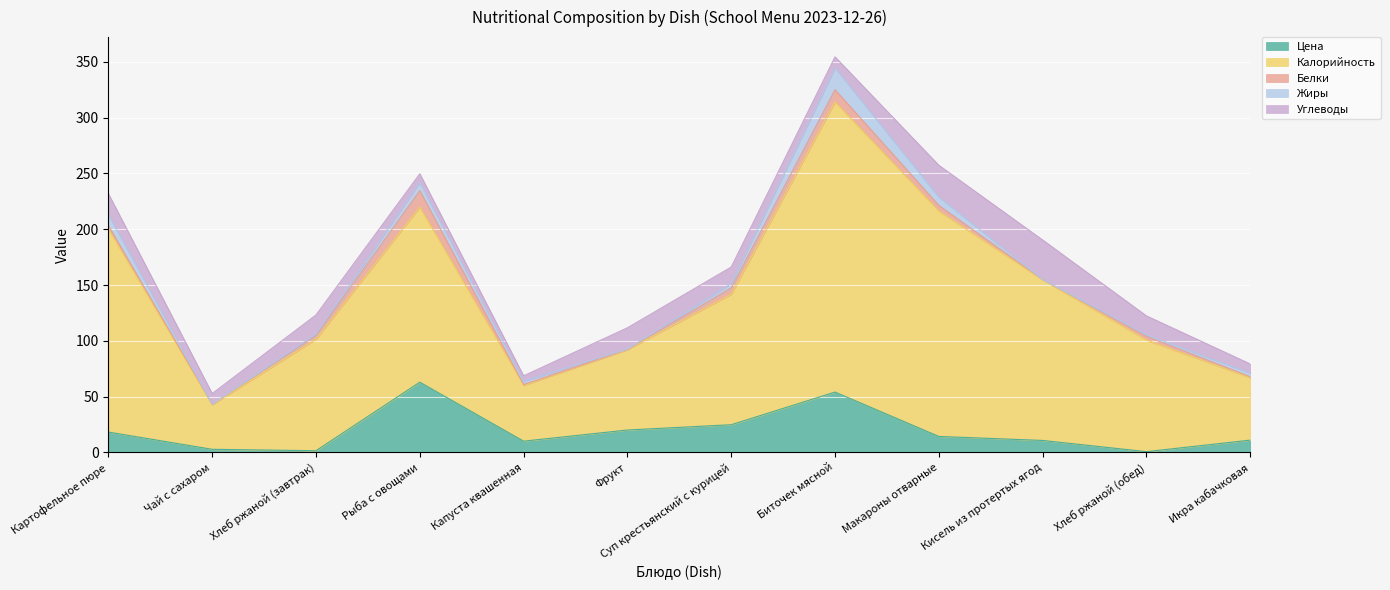

What is the difference between the highest and lowest values at Фрукт?

71.8